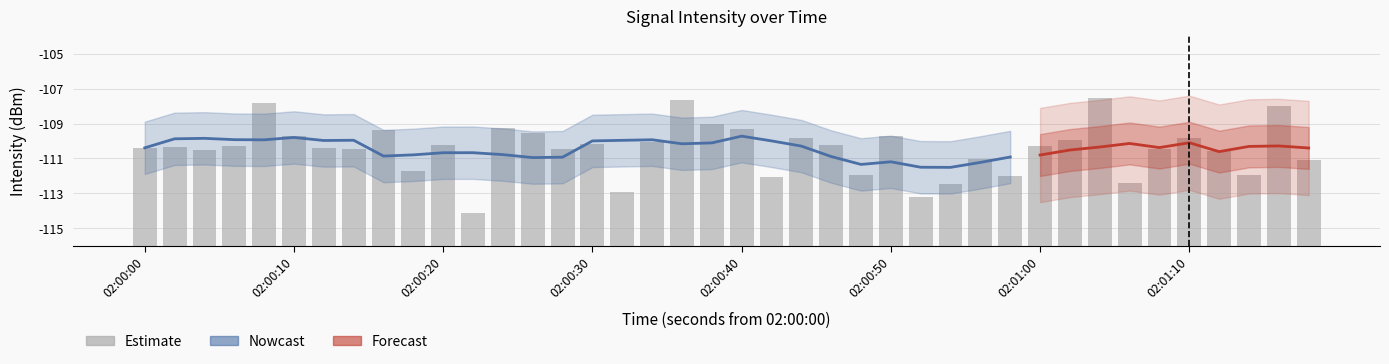

The value at 38 is 13.5. True or false?

False